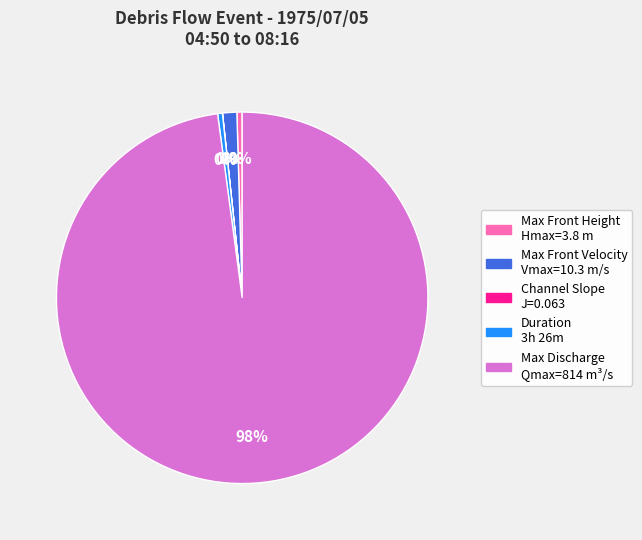

Is there a majority slice in this chart?

Yes